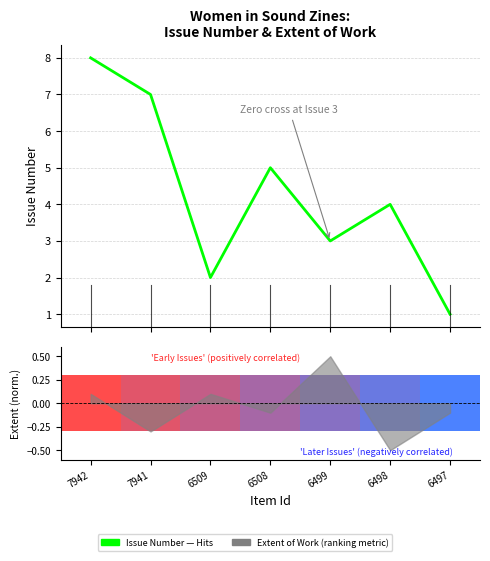

How many data points are less than 4?

3